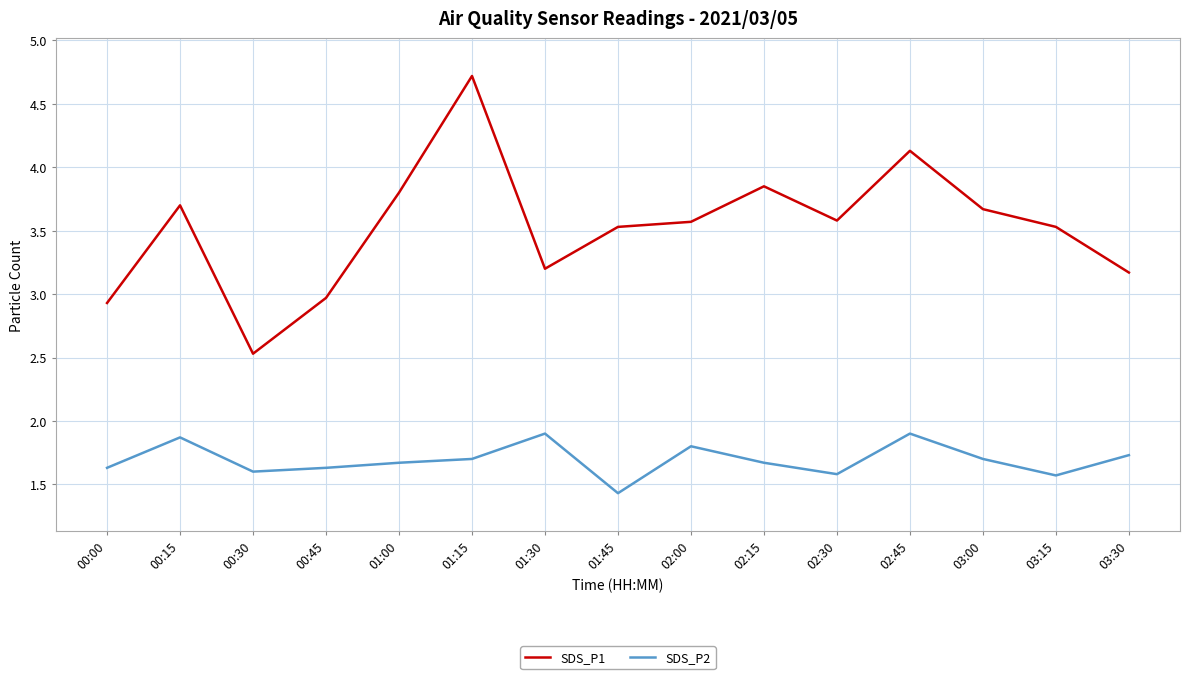

True or false: SDS_P2 and SDS_P1 cross at least once.

False